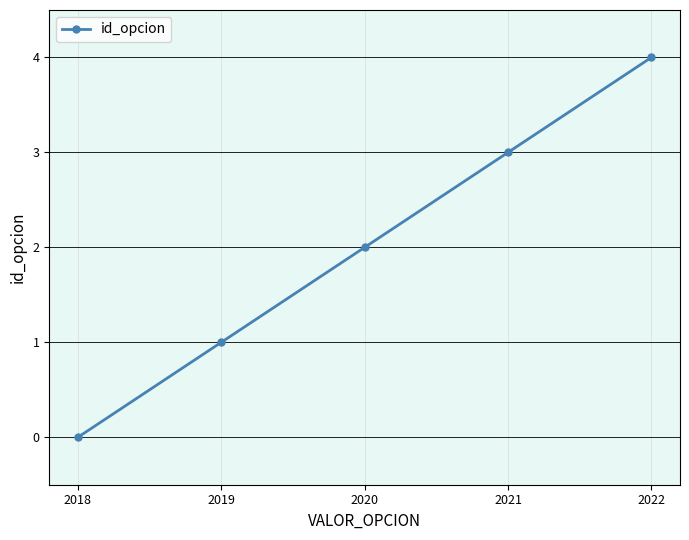

The value at 2018 is 1. True or false?

False